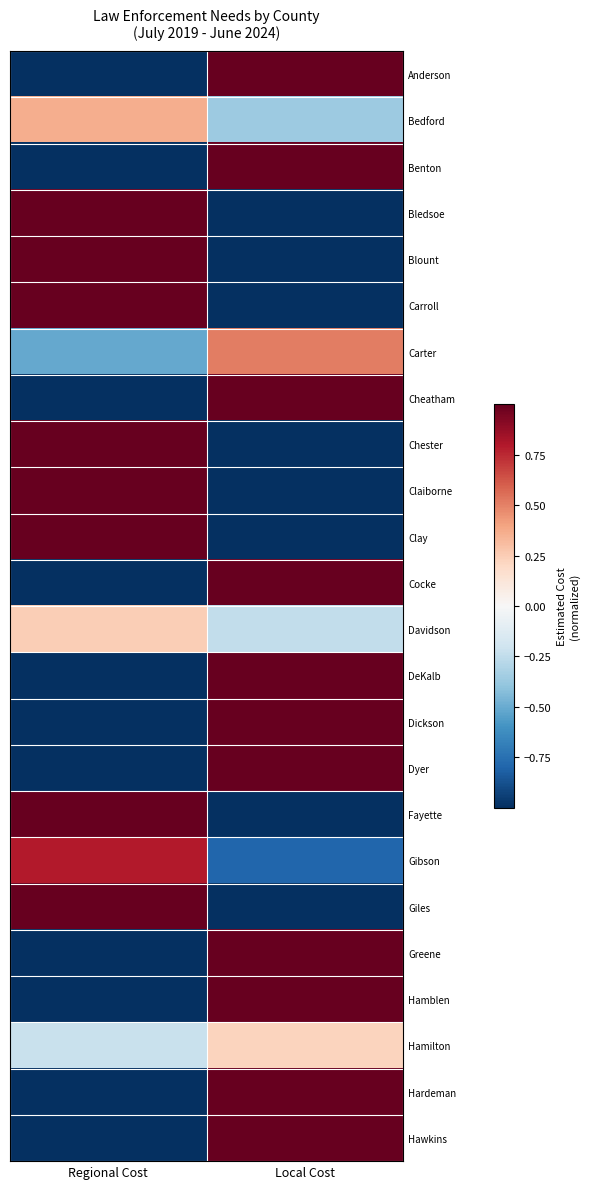

What is the spread (max minus min) of values at Regional Cost?

2.0